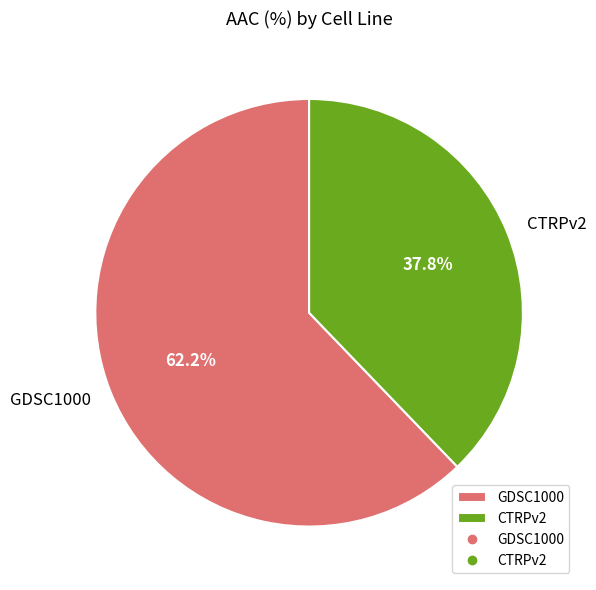

What is the majority slice?

GDSC1000